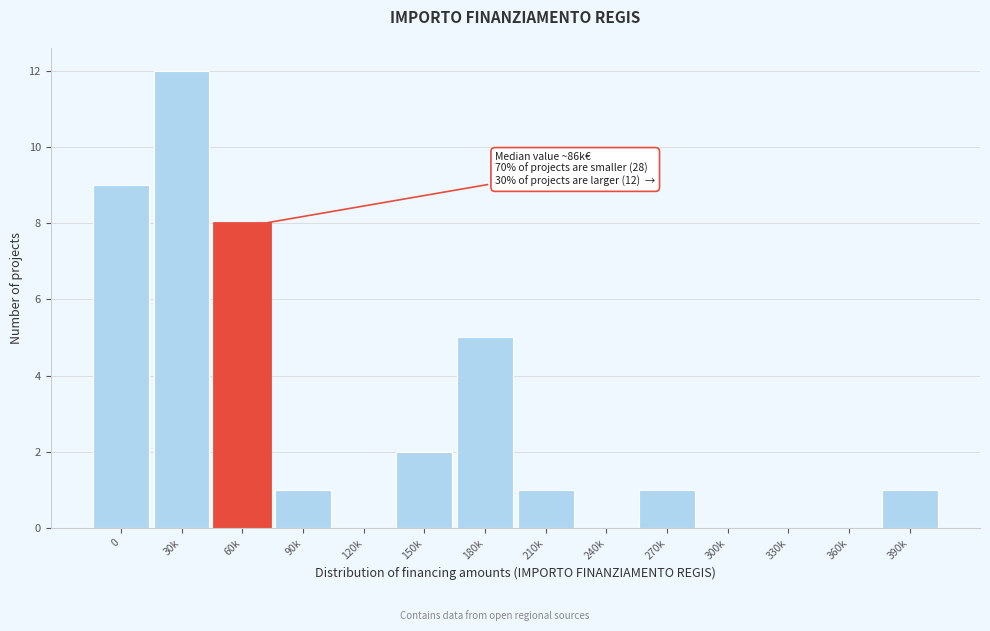

Reading left to right, transcribe all the data shown in this chart.

0=9	30k=12	60k=8	90k=1	120k=0	150k=2	180k=5	210k=1	240k=0	270k=1	300k=0	330k=0	360k=0	390k=1